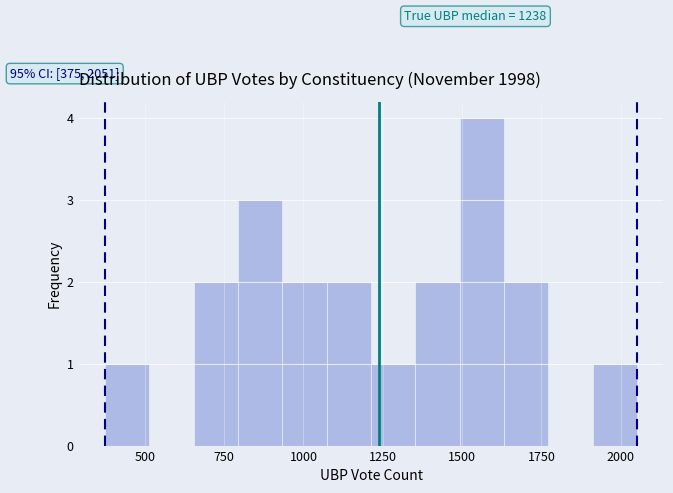

Around what value on the x-axis is the tallest bar? Give the approximate position of its centre, as read against the axis.

1550